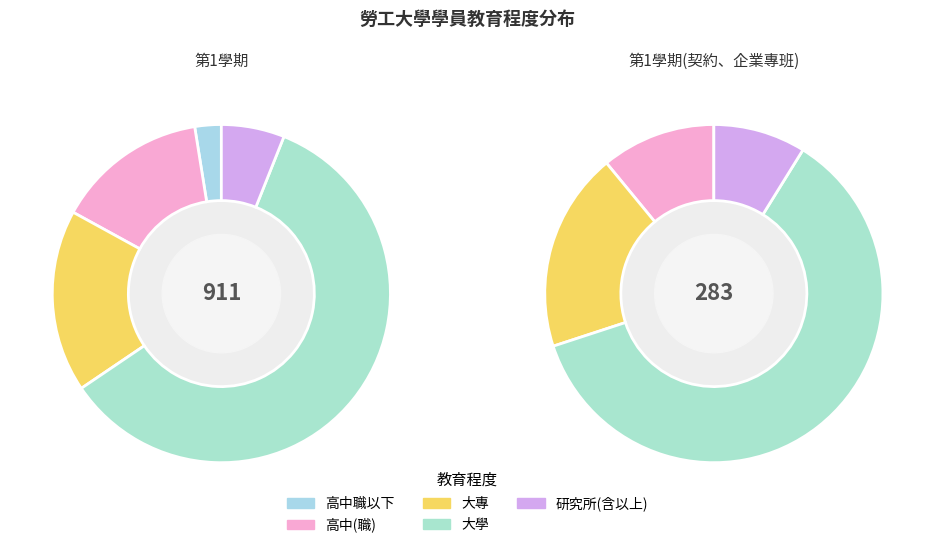

What percentage is NOT represented by 第1學期(契約、企業專班)?

100.0%